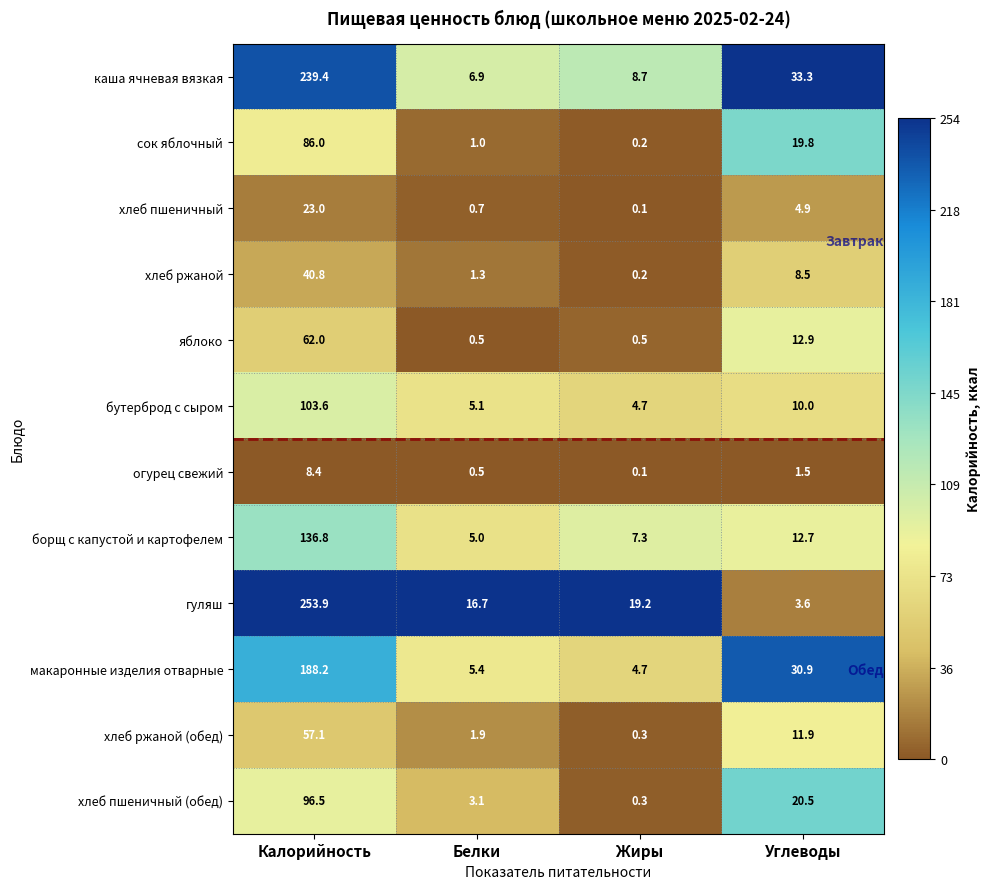

True or false: яблоко has a value of 0.5 at Жиры.

True